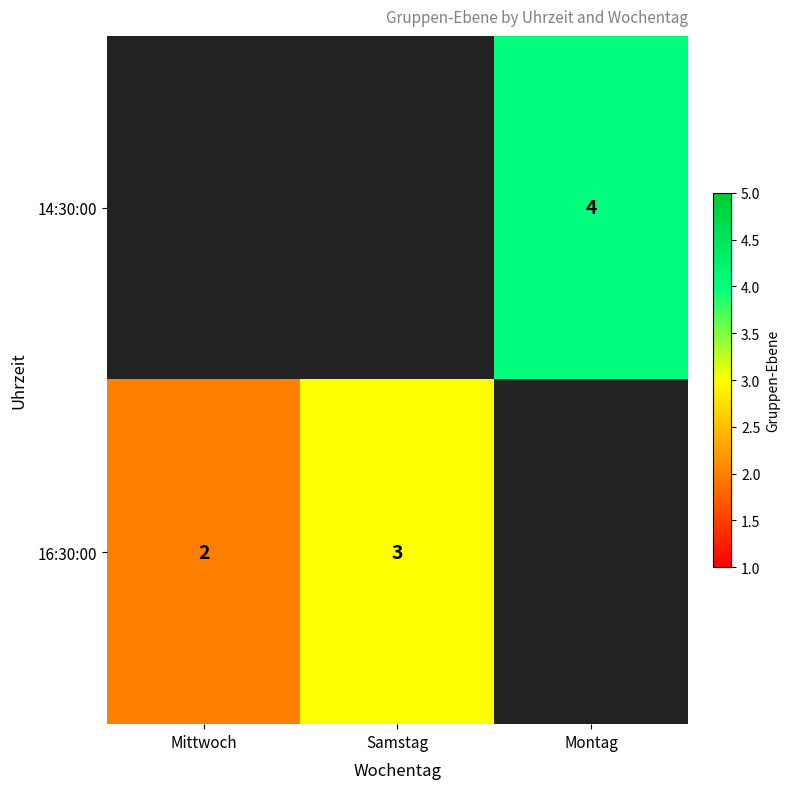

True or false: 14:30:00 has a value of 1 at Montag.

False